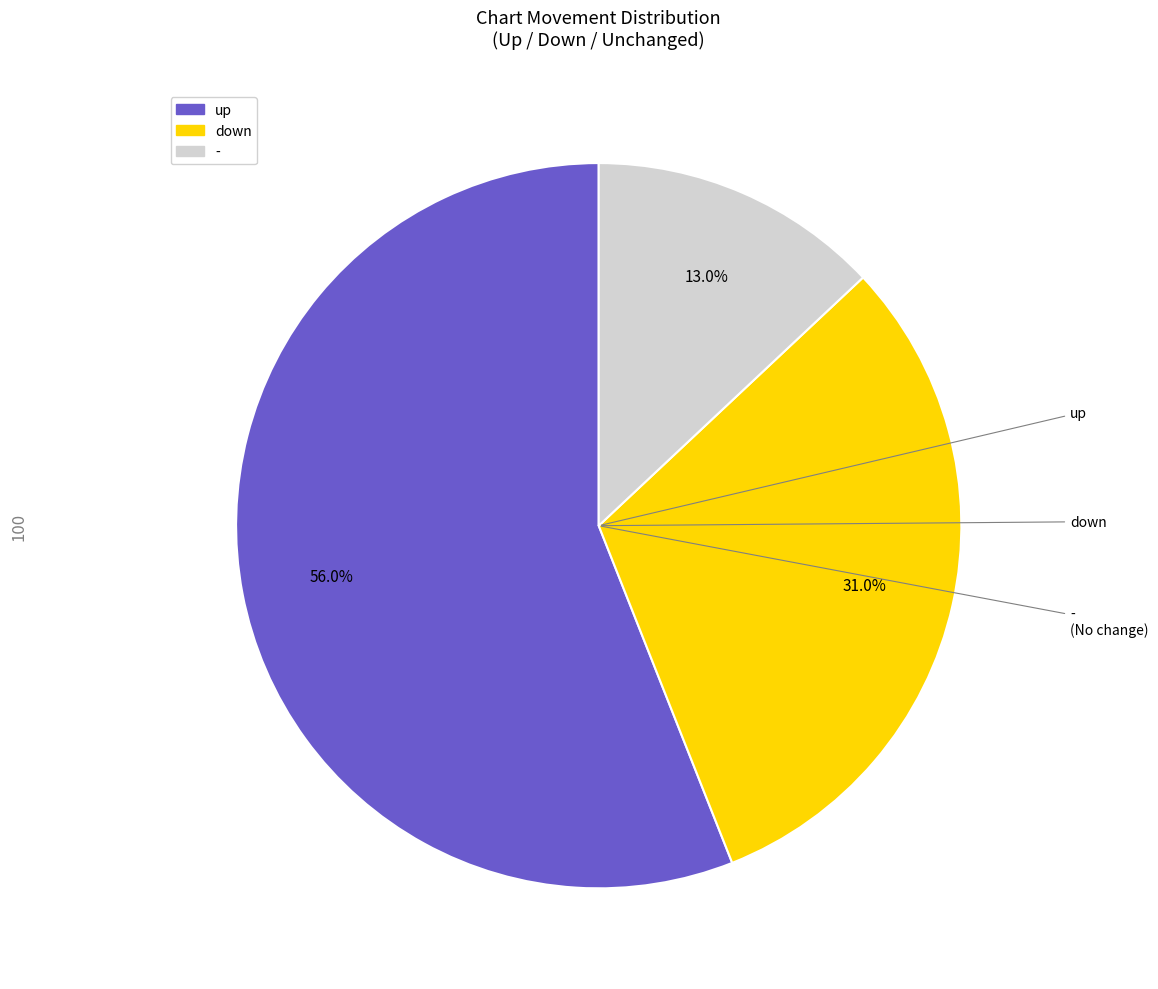

To the nearest percent, what portion does up represent?

56%